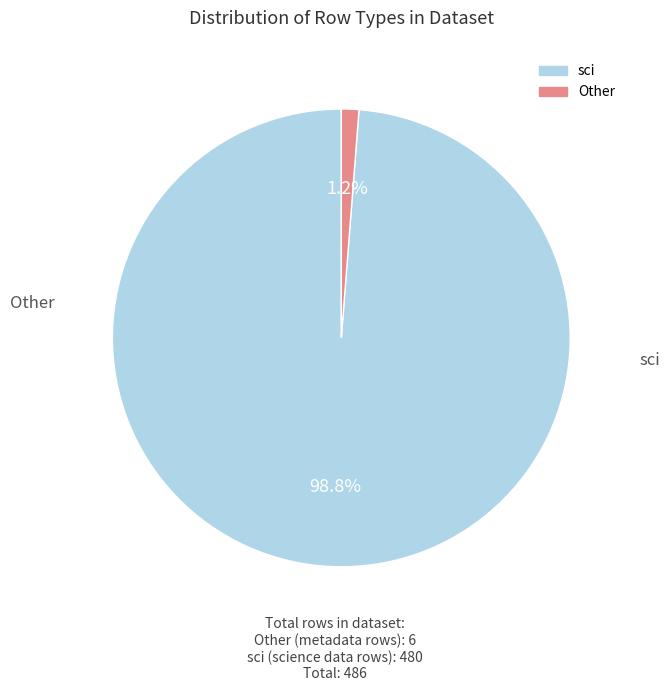

Count the number of slices in the pie.

2